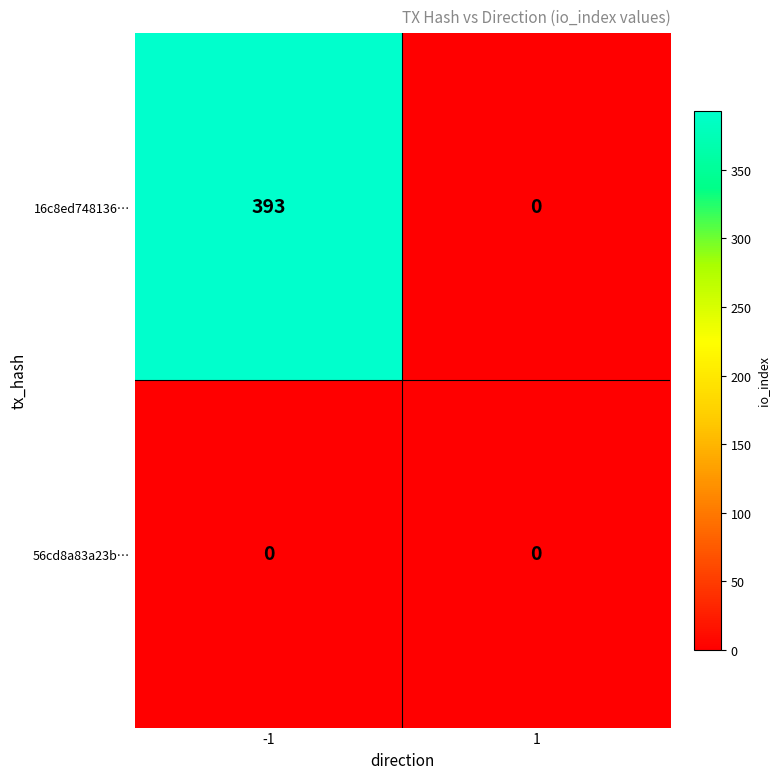

True or false: 16c8ed748136… has a value of 238 at 1.

False